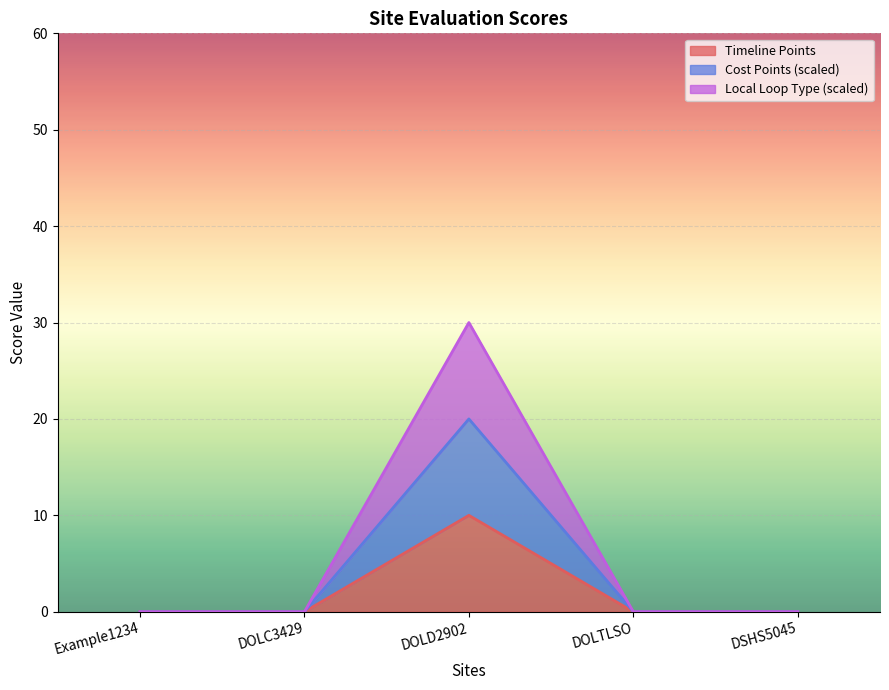

Which series changed the most between DOLTLSO and DSHS5045?

Timeline Points